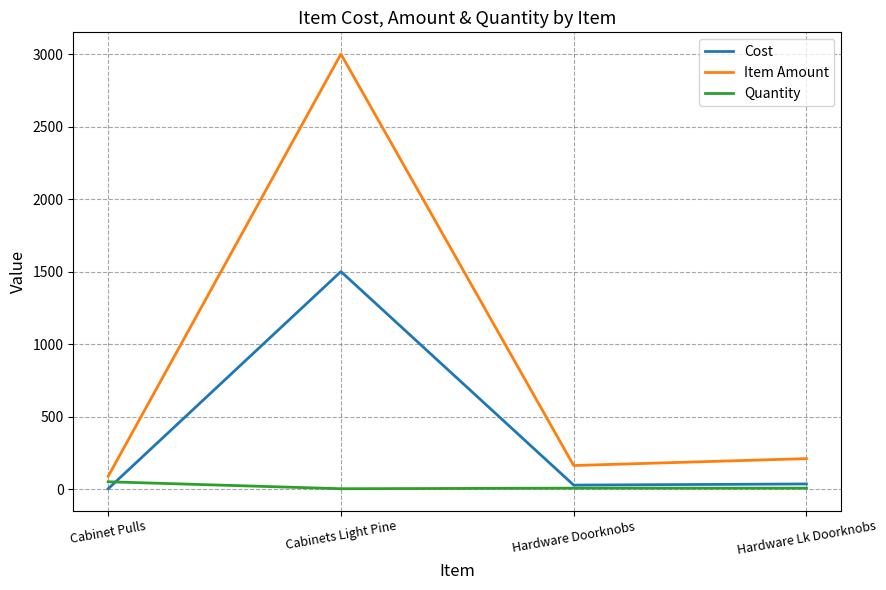

What is the approximate value of Cost at Hardware Doorknobs?

27.0